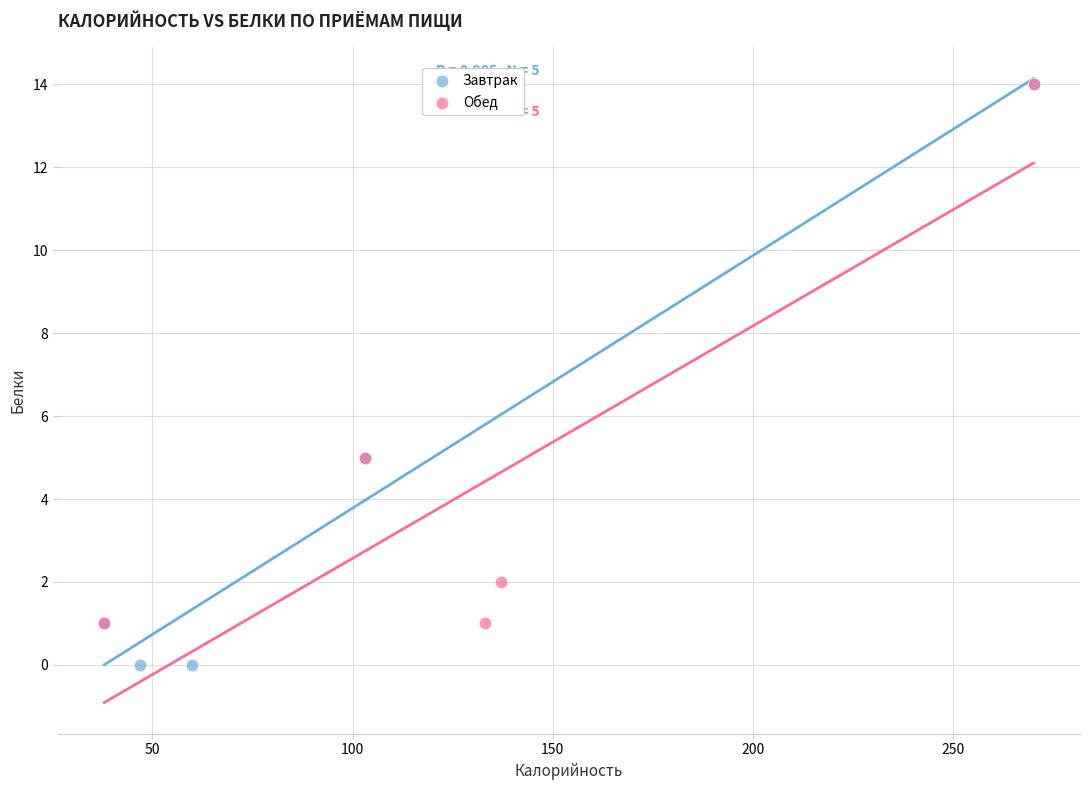

Which series contains the lowest Y value?

Завтрак